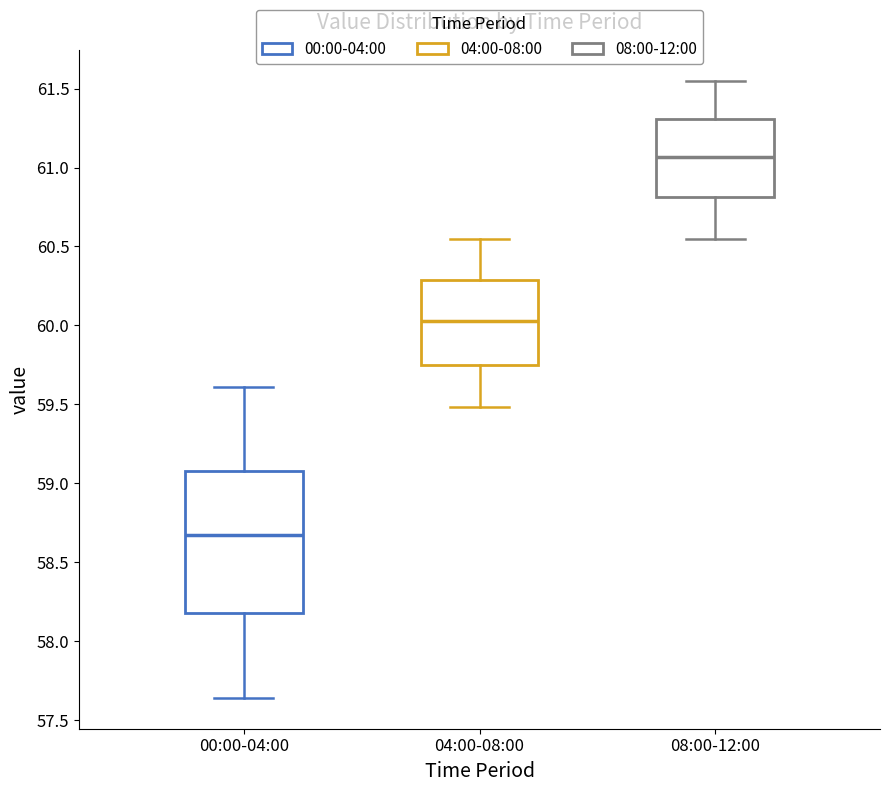

Which box's median line is the highest?

08:00-12:00